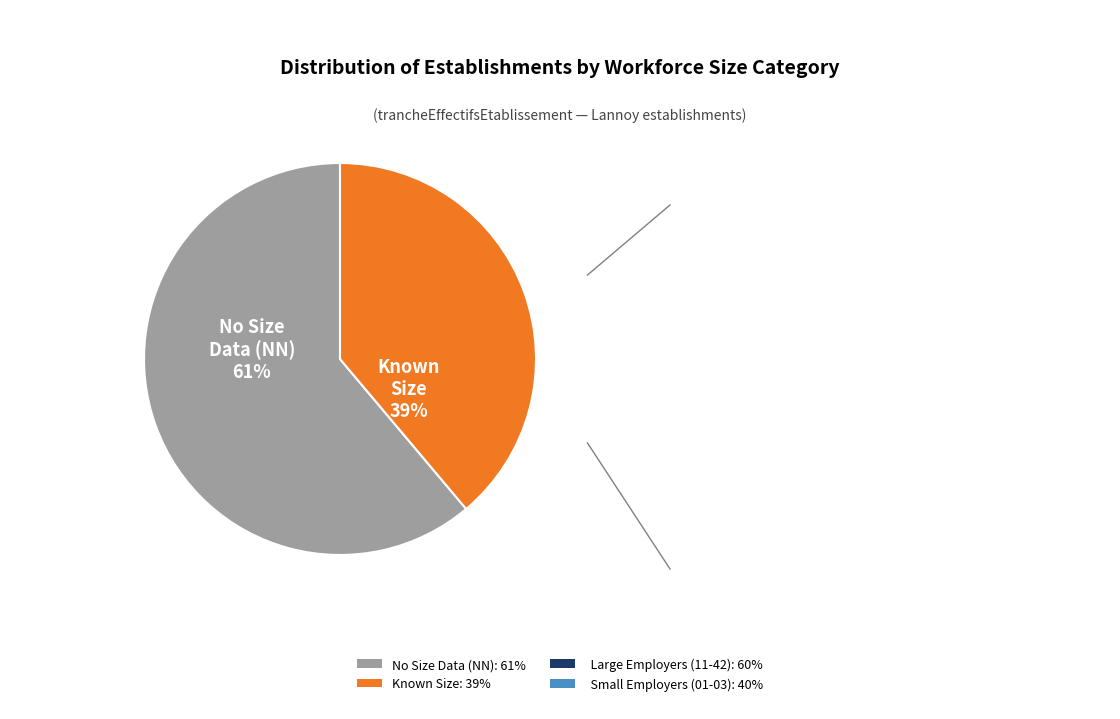

Which slice is the largest?

No Size Data (NN)